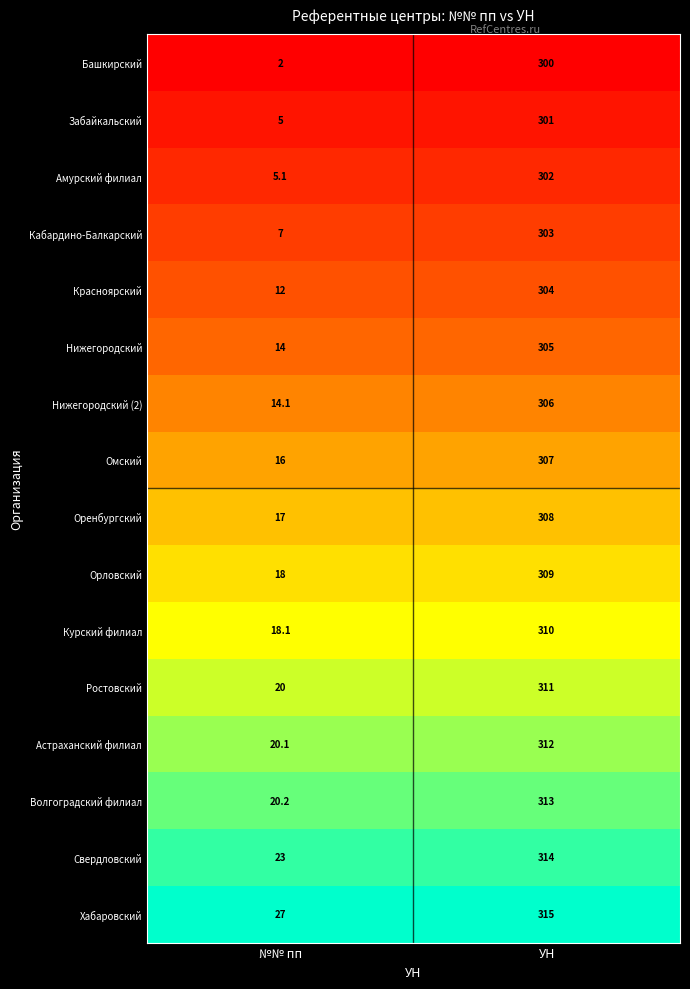

Which label corresponds to the largest value in the chart?

УН